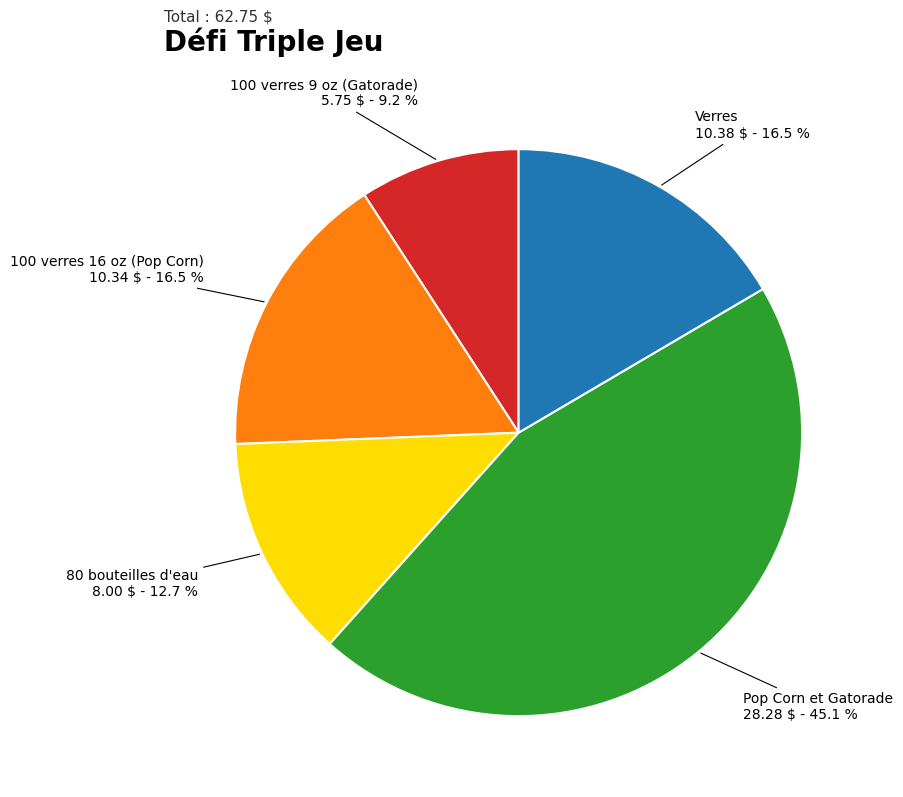

Is the sum of 100 verres 16 oz (Pop Corn) and 100 verres 9 oz (Gatorade) greater than half?

No